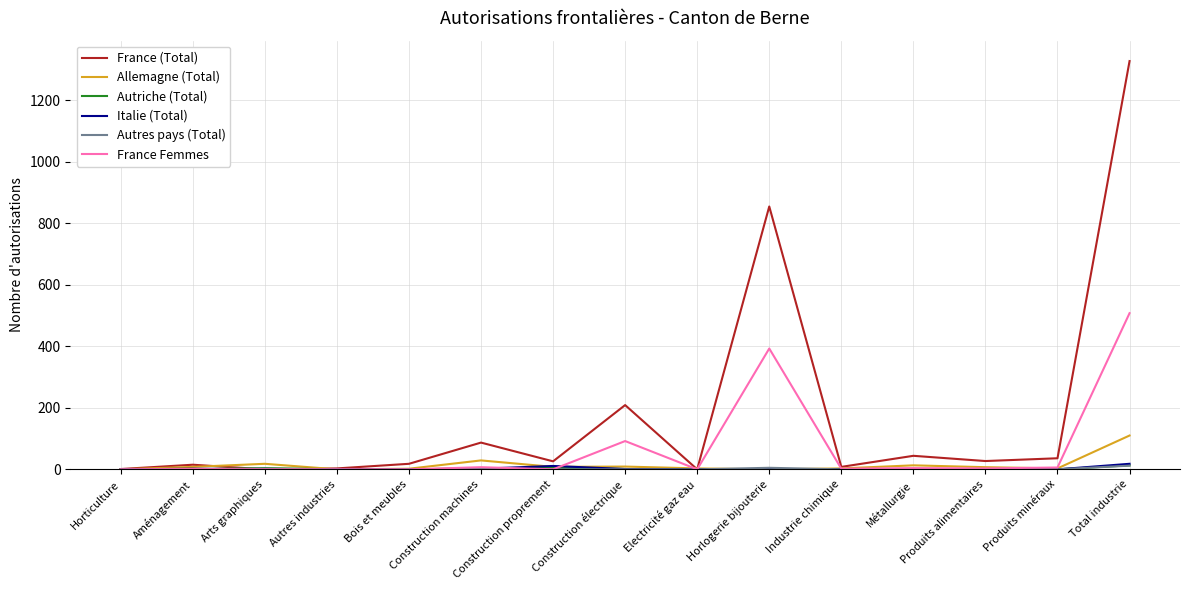

At which category is the sum across all series the highest?

Total industrie